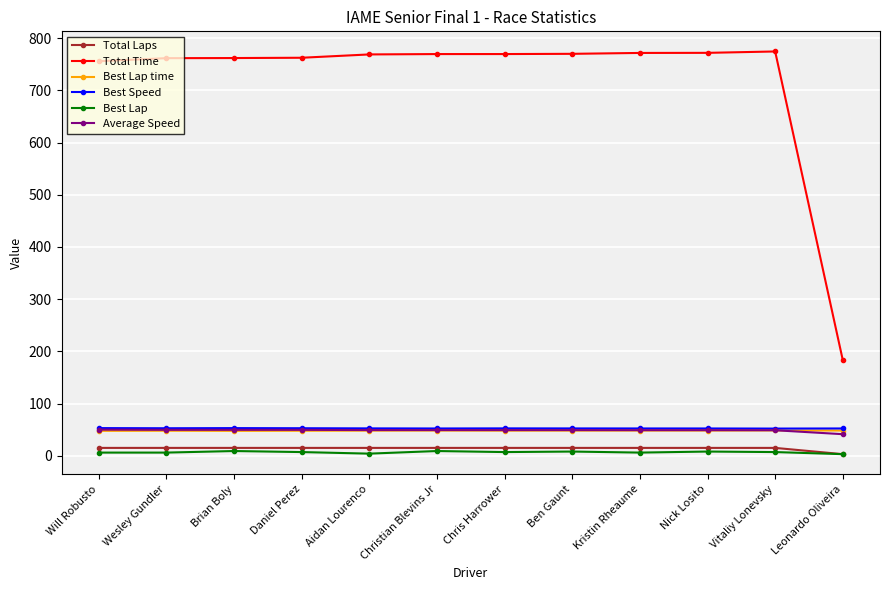

How many series are shown in this chart?

6